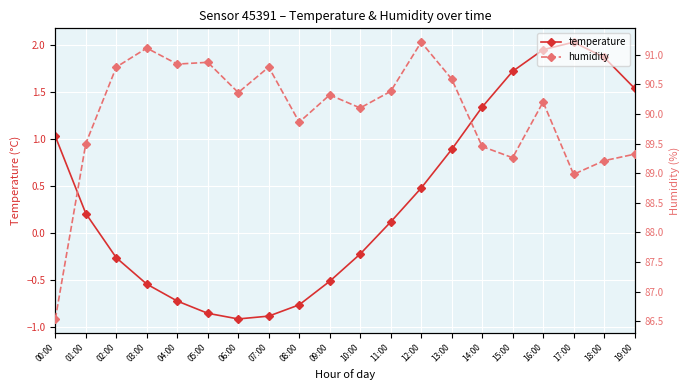

What is the difference between the highest and lowest values at 05:00?

91.7